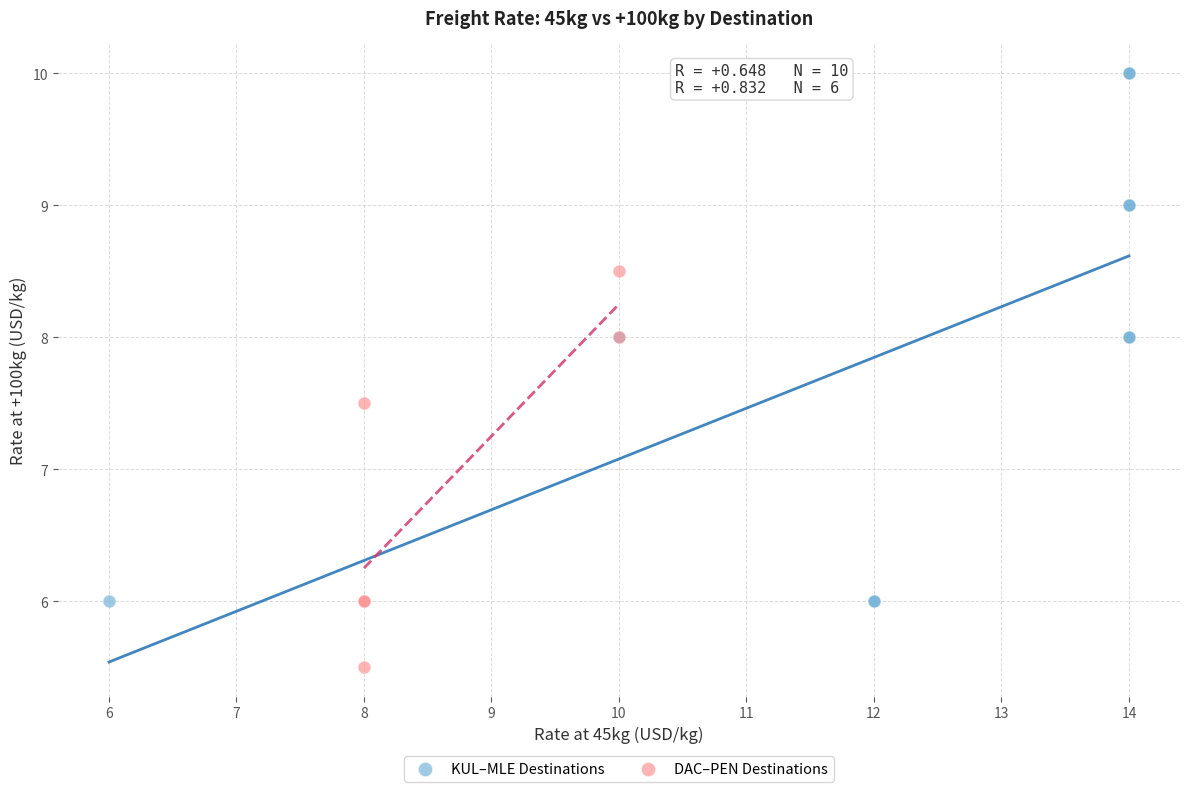

Which series reaches the minimum Y coordinate?

DAC–PEN Destinations